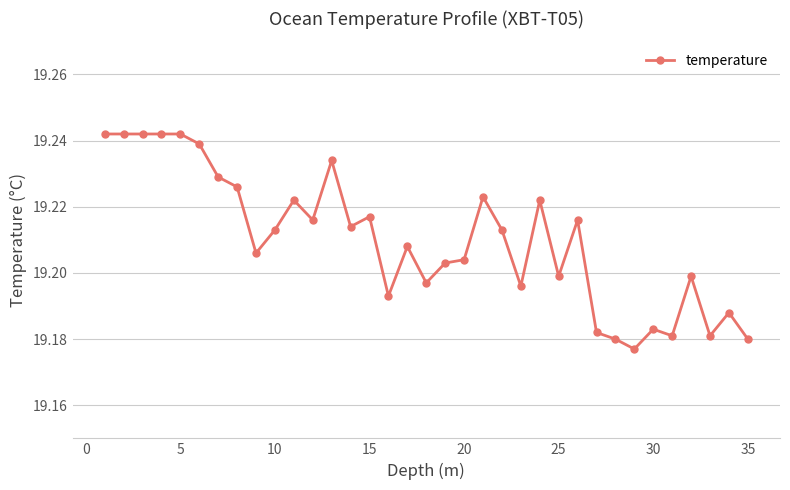

Count the values in the range 19 to 20.

35